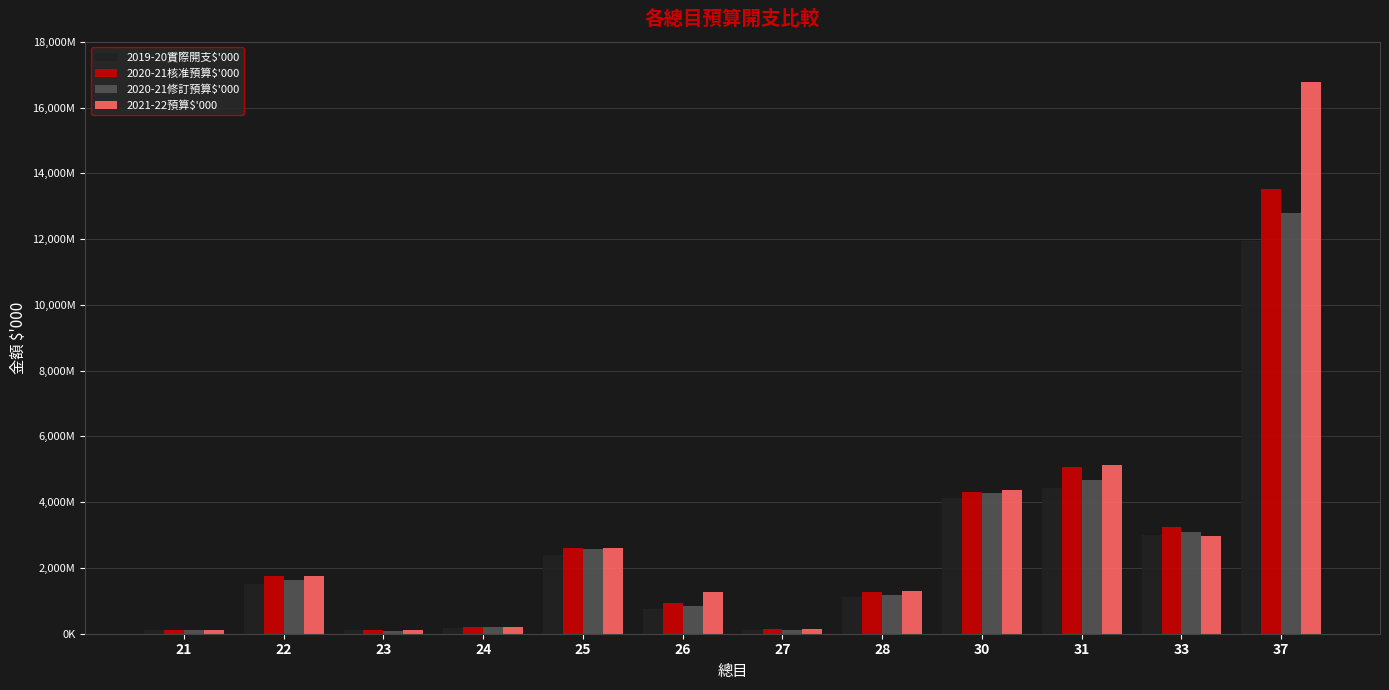

What is the smallest value displayed?

88669